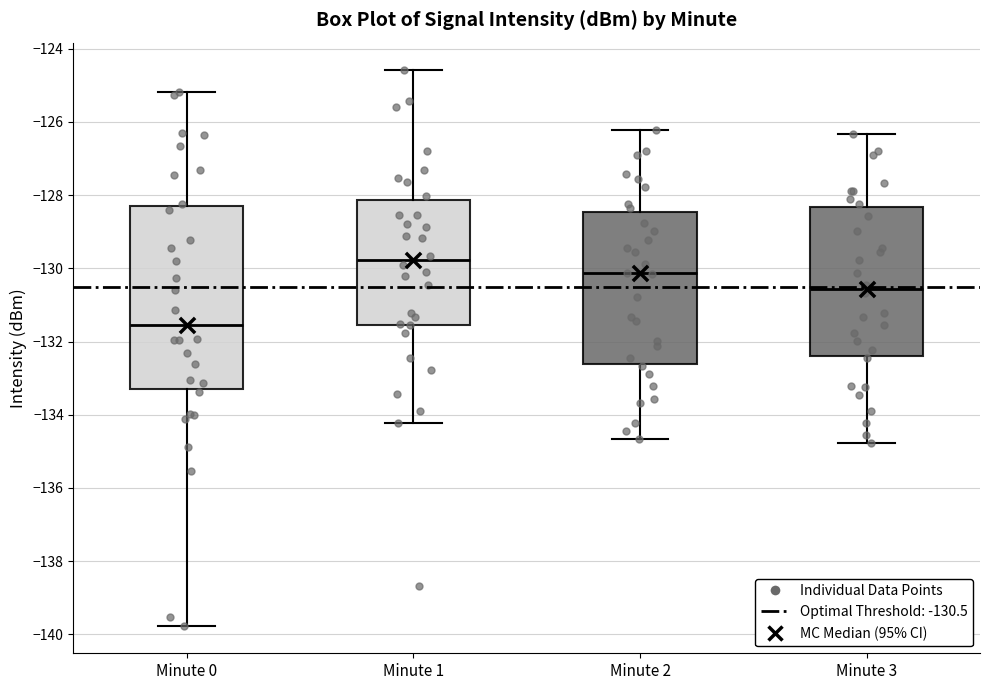

Reading left to right, transcribe this box plot: for each box, give where its median line is, the range the box spans, and where its two whiskers end, as read against the y-axis. The values are not printed on the chart, so give them approximately, as read against the axis.

Minute 0: median -131.6, box -133.4 to -128.2, whiskers -139.8 to -125.2
Minute 1: median -129.8, box -131.6 to -128.2, whiskers -134.2 to -124.6
Minute 2: median -130.2, box -132.6 to -128.4, whiskers -134.6 to -126.2
Minute 3: median -130.6, box -132.4 to -128.4, whiskers -134.8 to -126.4